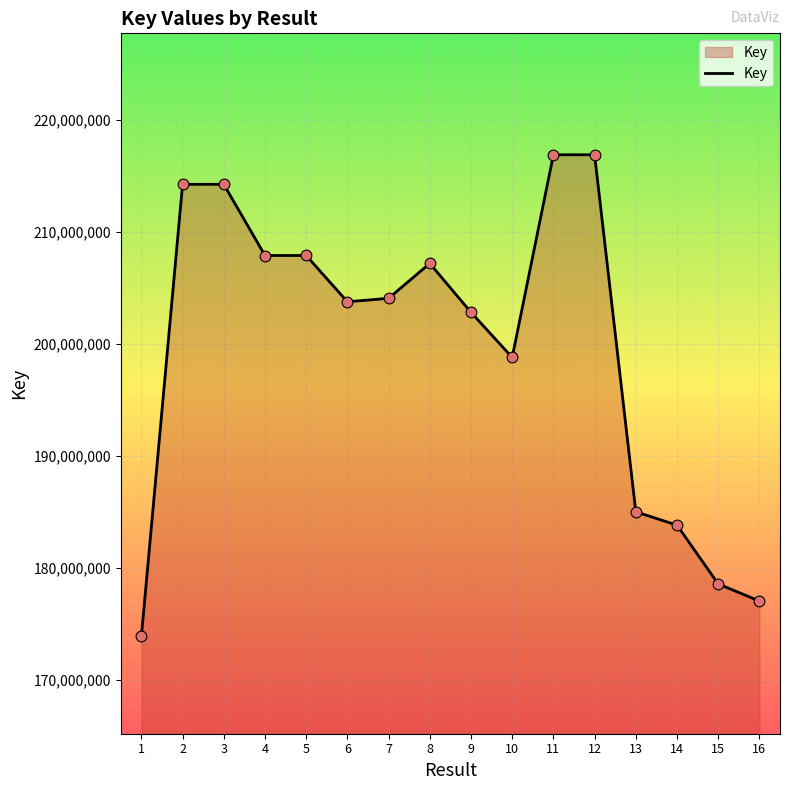

Which has a higher value, 11 or 15?

11